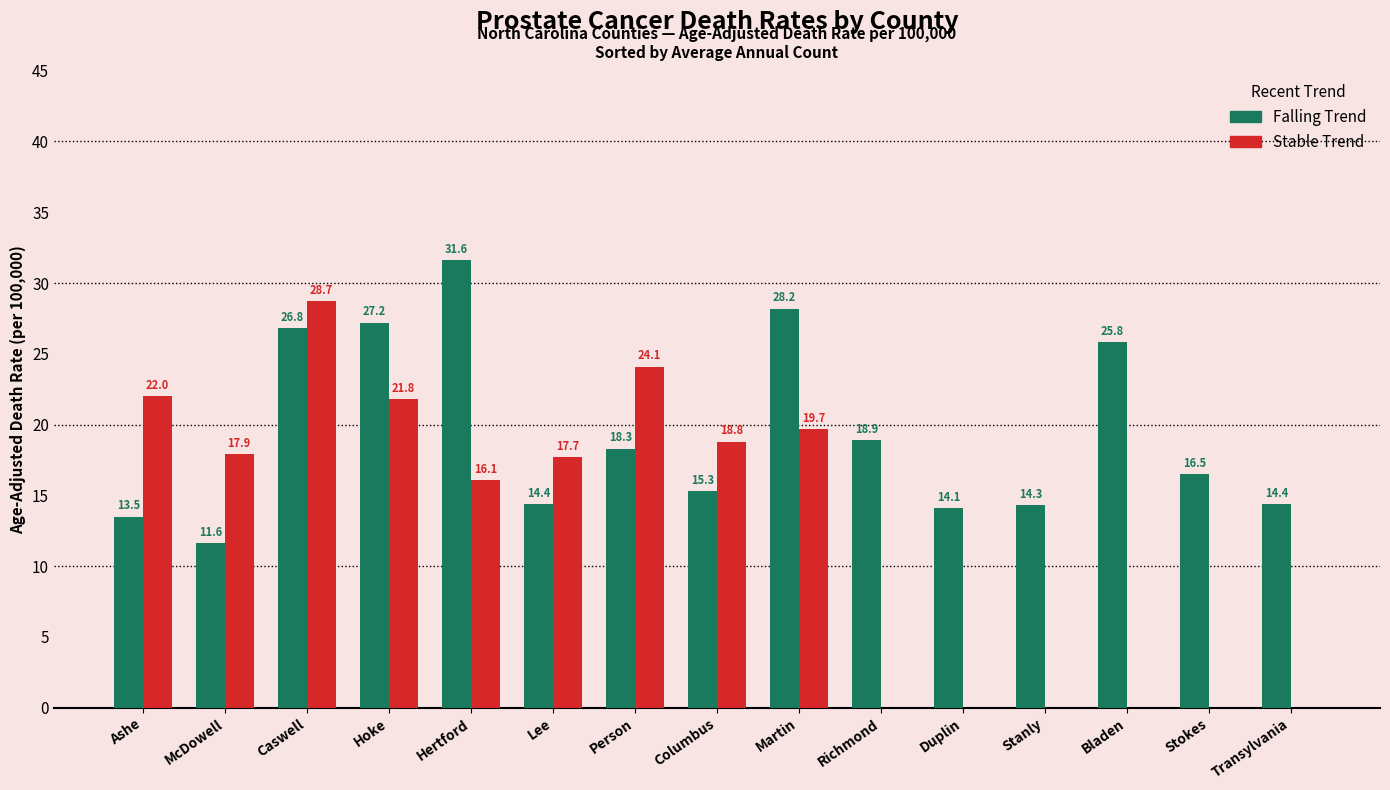

Which label corresponds to the largest value in the chart?

Hertford